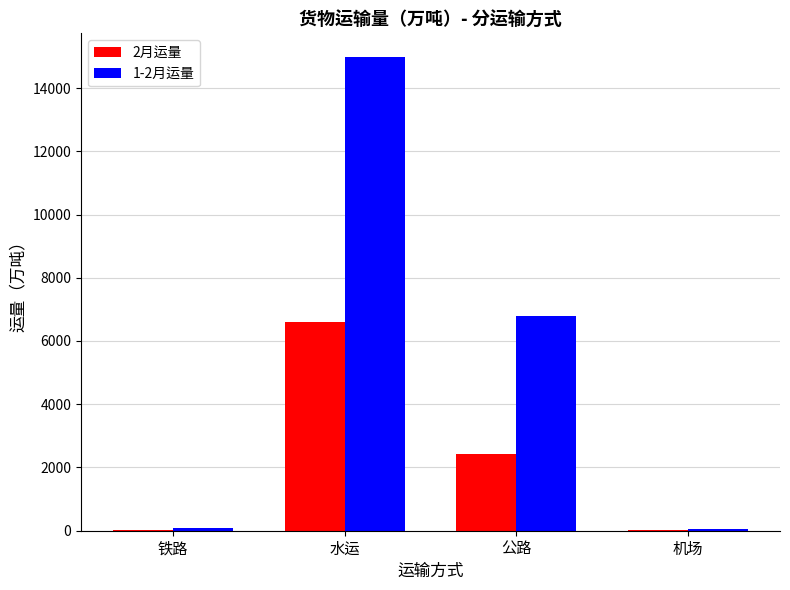

Which series changed the most between 水运 and 公路?

1-2月运量